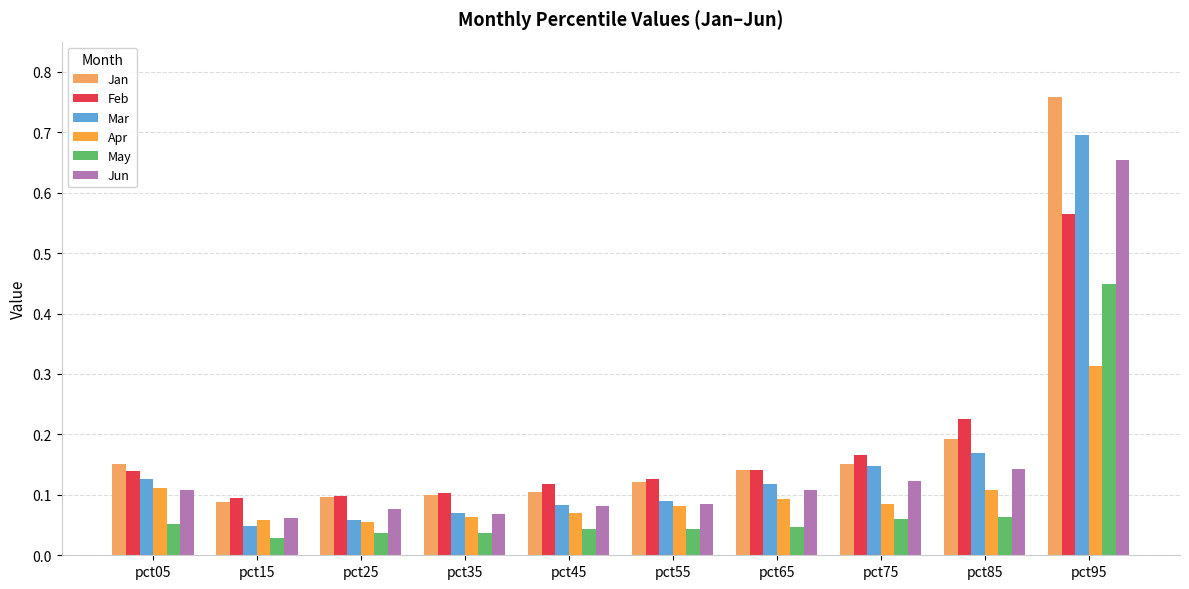

Which series has the largest total across all categories?

Jan